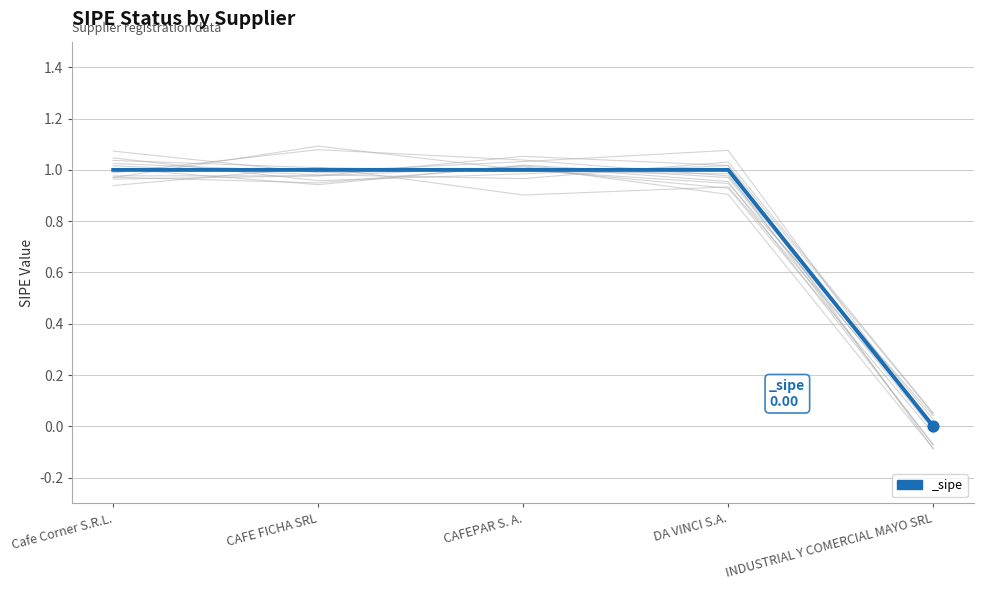

What is the change in value from Cafe Corner S.R.L. to INDUSTRIAL Y COMERCIAL MAYO SRL?

-1